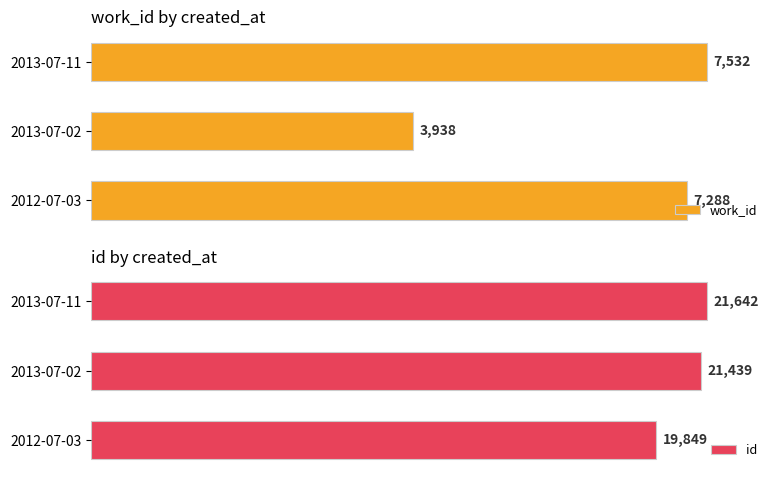

At which label does work_id reach its minimum?

2013-07-02